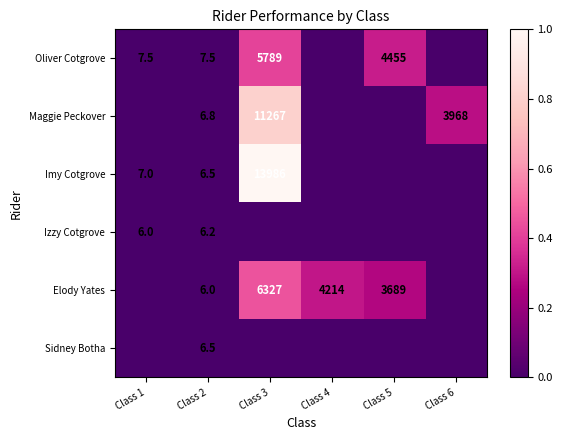

Is the value of Imy Cotgrove at Class 1 greater than the value of Izzy Cotgrove at Class 1?

Yes